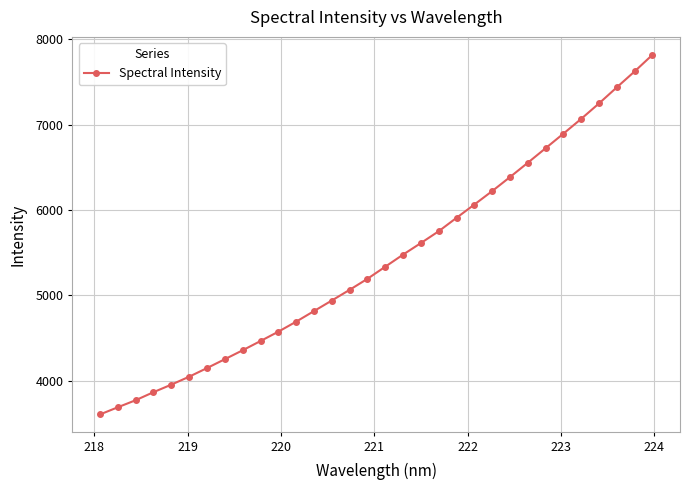

Count the number of data series in this chart.

1